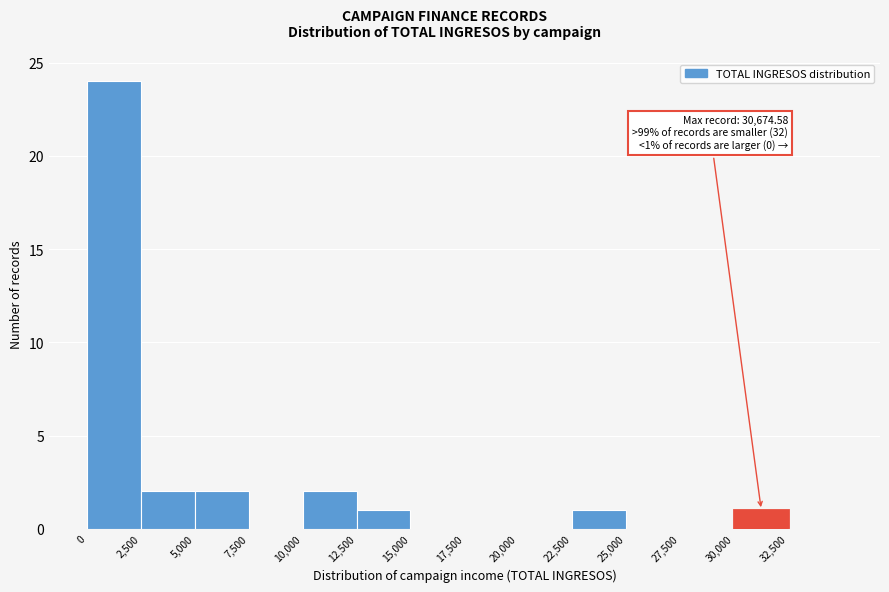

Over which range of the x-axis is the bar tallest?

0 to 2500